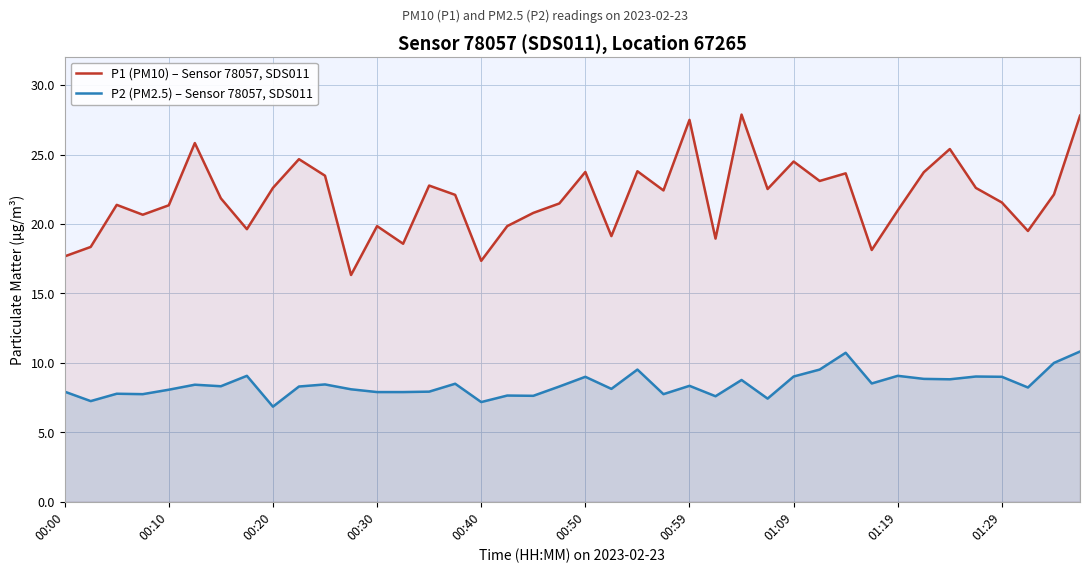

True or false: P2 (PM2.5) – Sensor 78057, SDS011 has a value of 7.2 at 00:40.

True